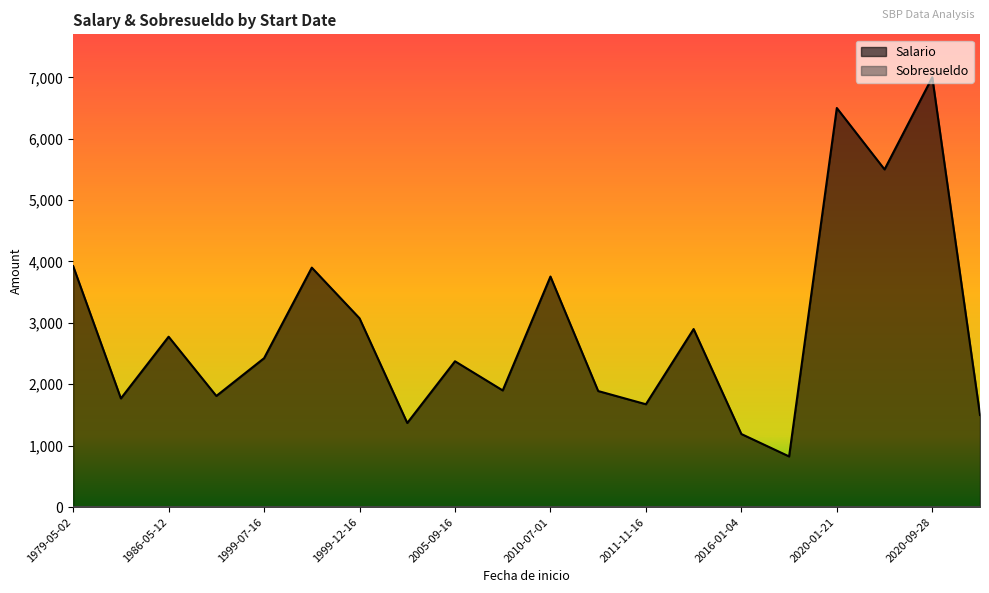

Read the Salario value at 2003-06-01.

1370